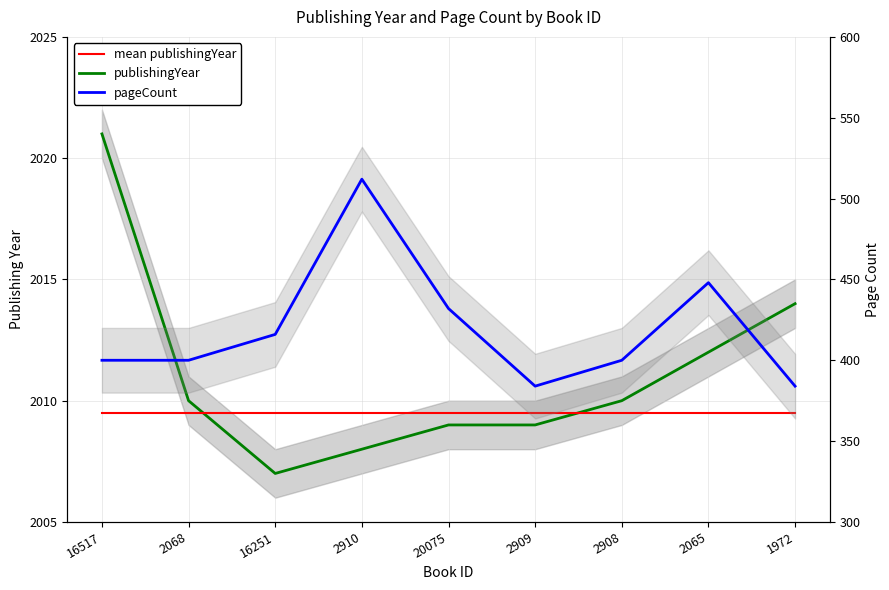

At 16251, list the series in order from smallest to largest.

pageCount, publishingYear, mean publishingYear